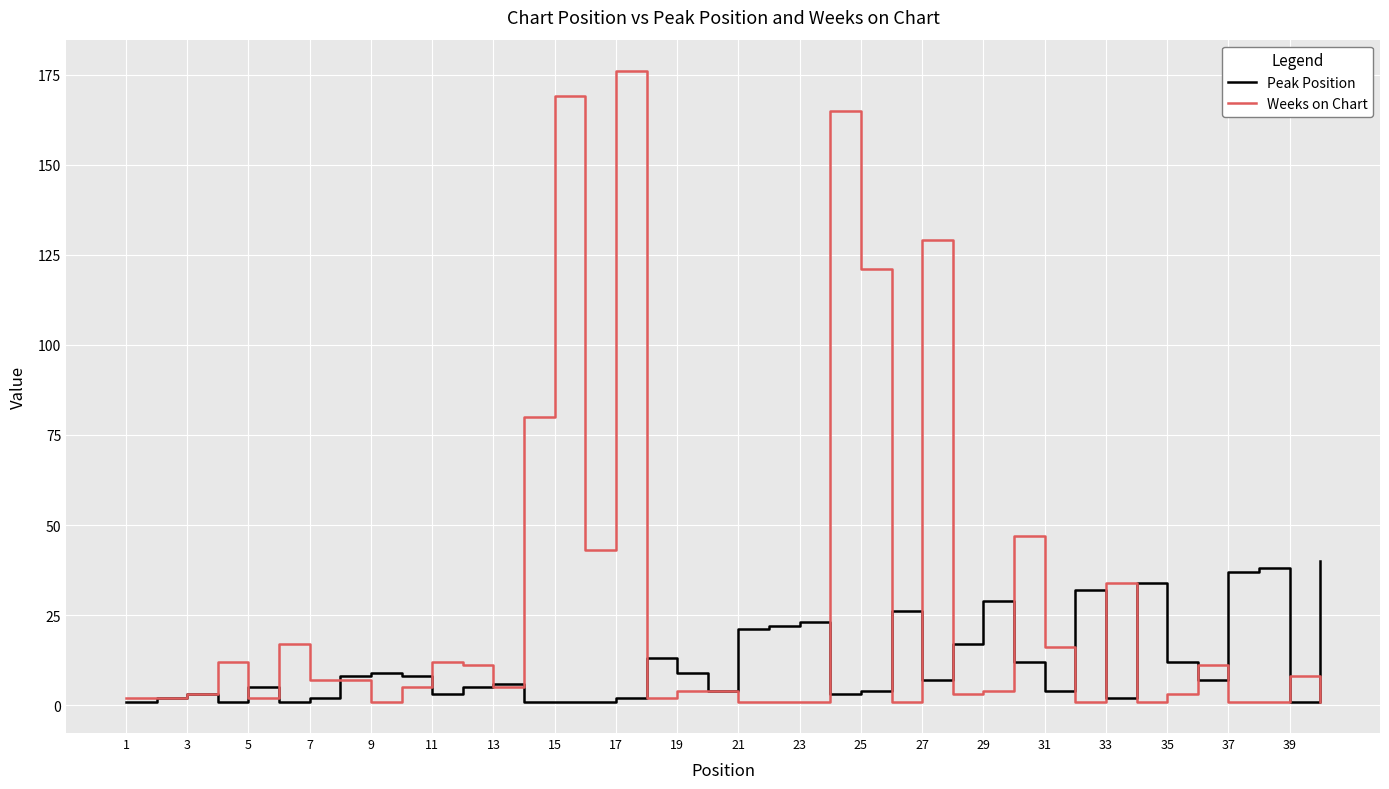

Rank the series by their maximum value, from highest to lowest.

Weeks on Chart, Peak Position